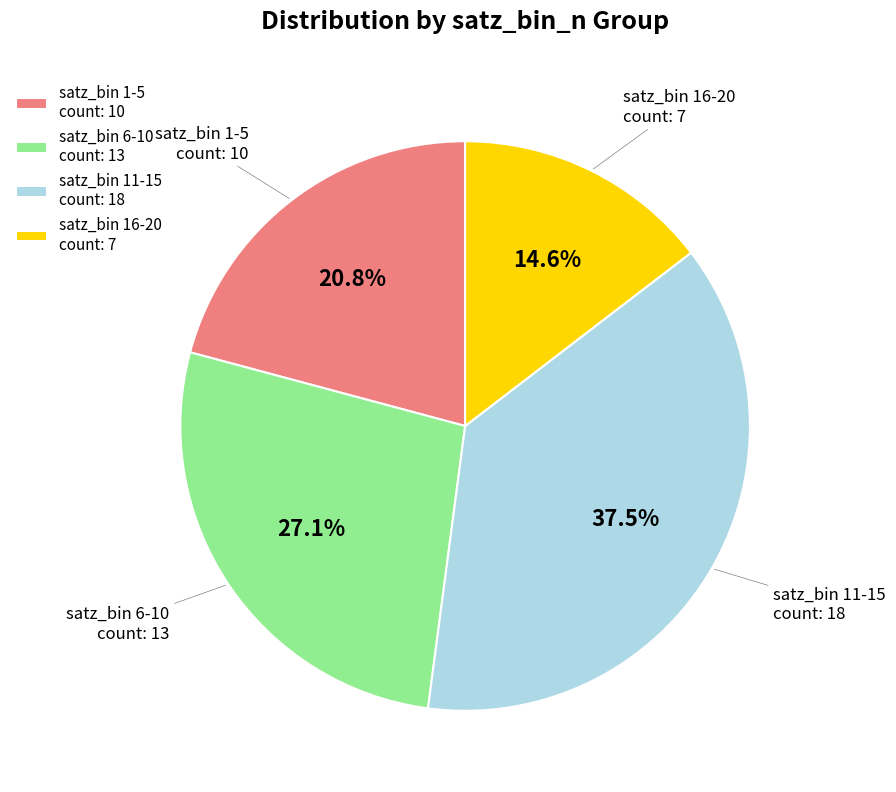

Approximately how many times larger is the value at satz_bin 16-20 count: 7 compared to satz_bin 1-5 count: 10?

0.7